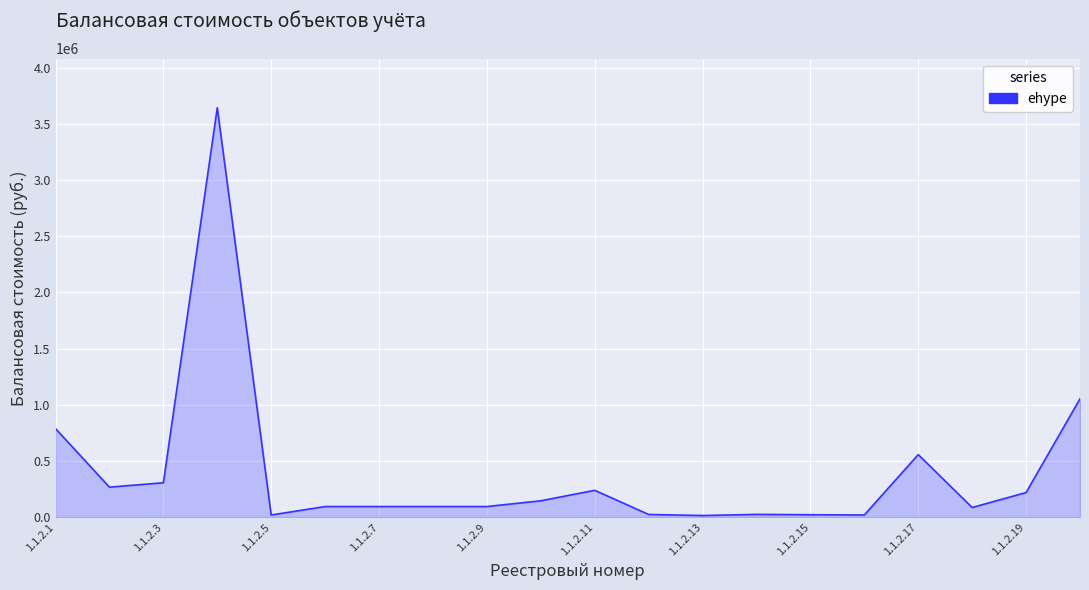

What is the difference between the maximum and minimum values?

3630941